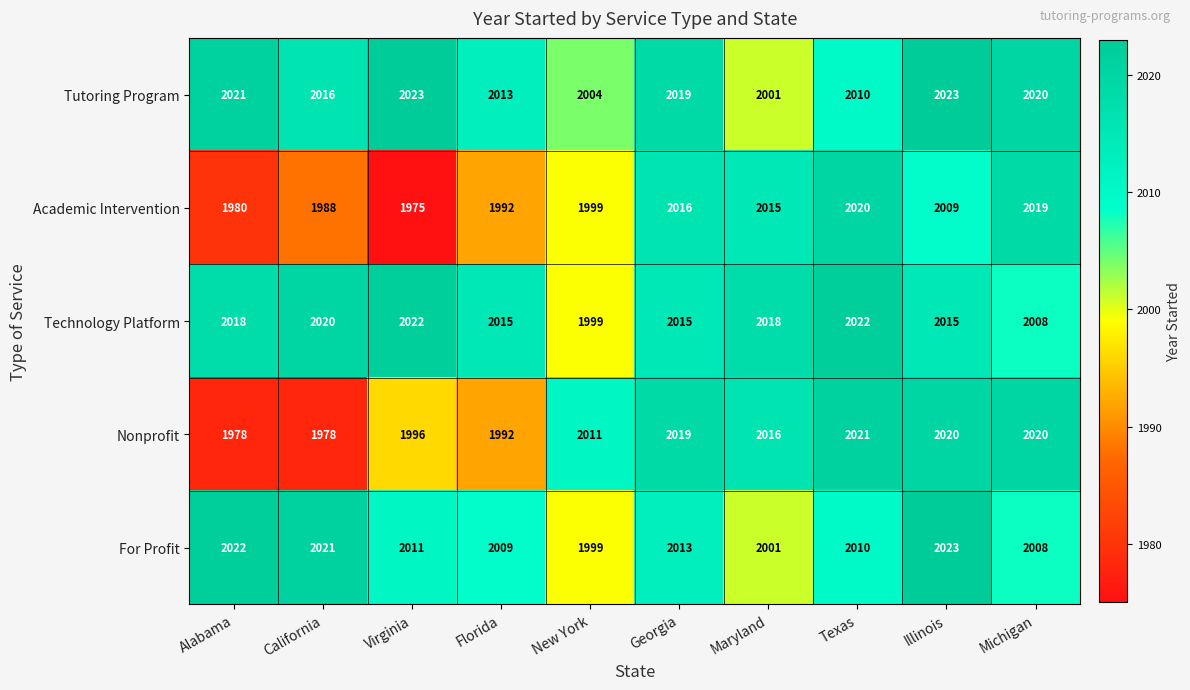

The value of Nonprofit at Texas is 2021. True or false?

True